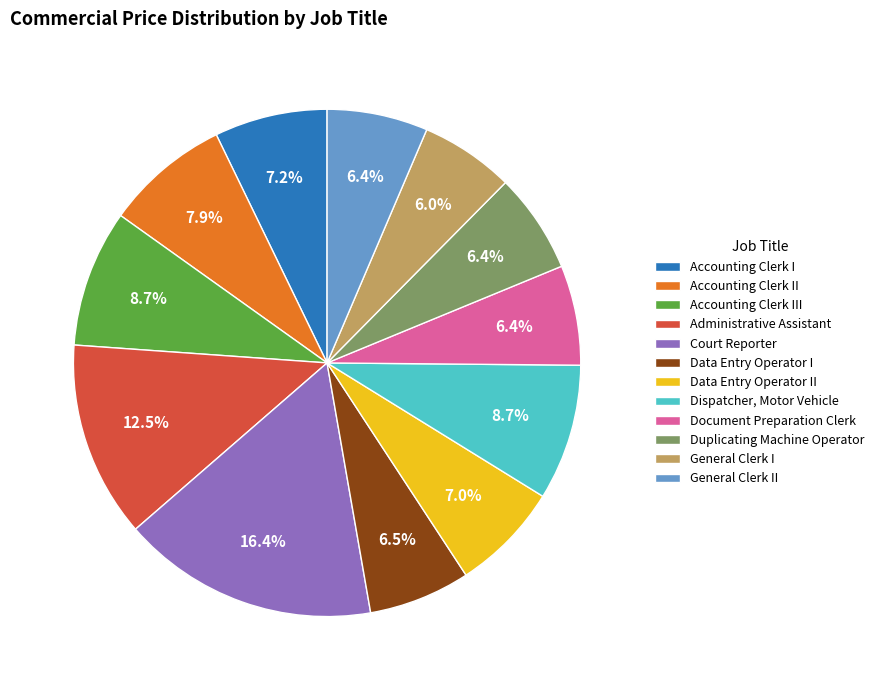

How many slices are in this pie chart?

12